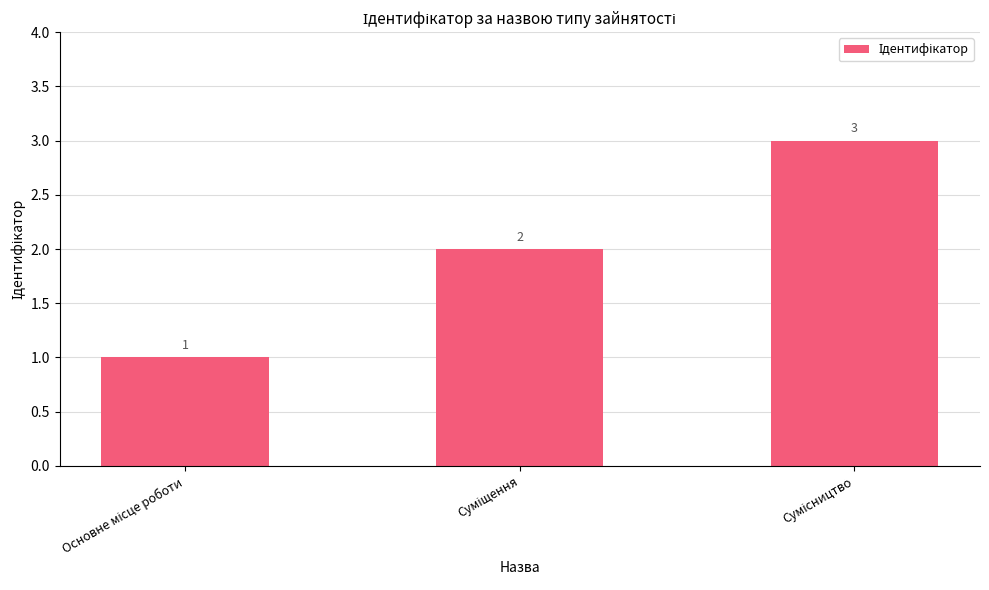

Count the values in the range 1 to 3.

3